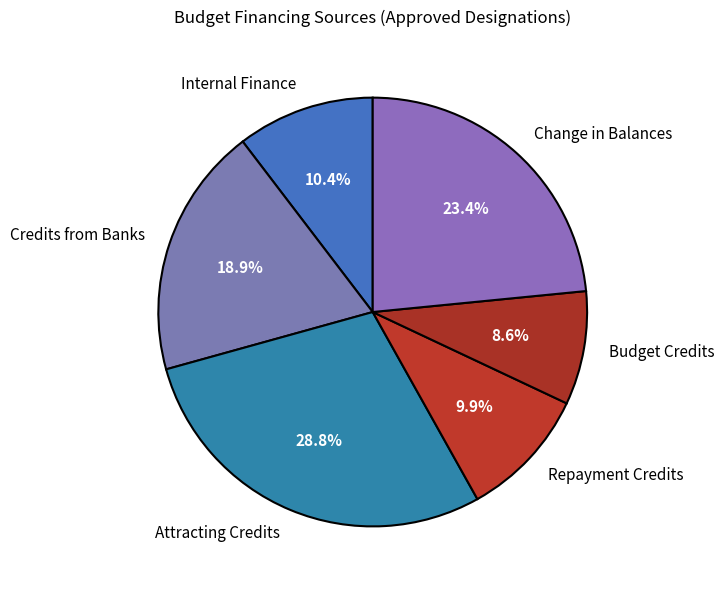

Does Credits from Banks represent more than half of the total?

No